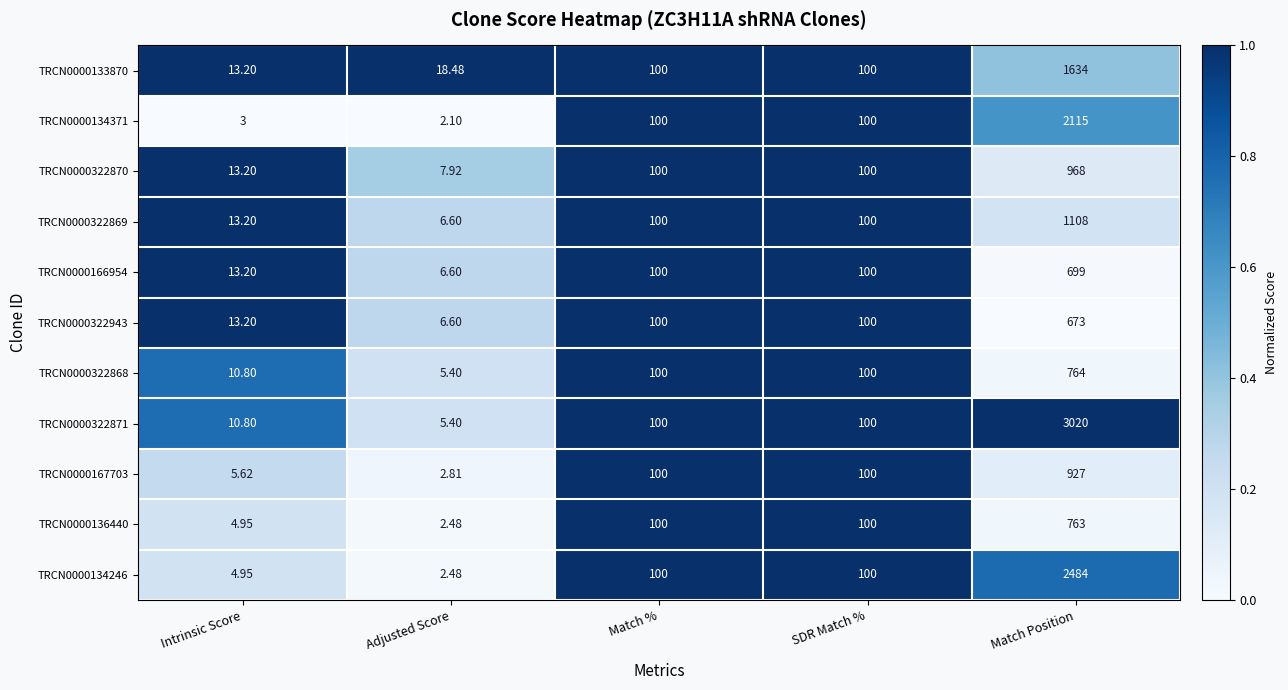

Is the value of TRCN0000322871 at Intrinsic Score greater than the value of TRCN0000134246 at Intrinsic Score?

Yes